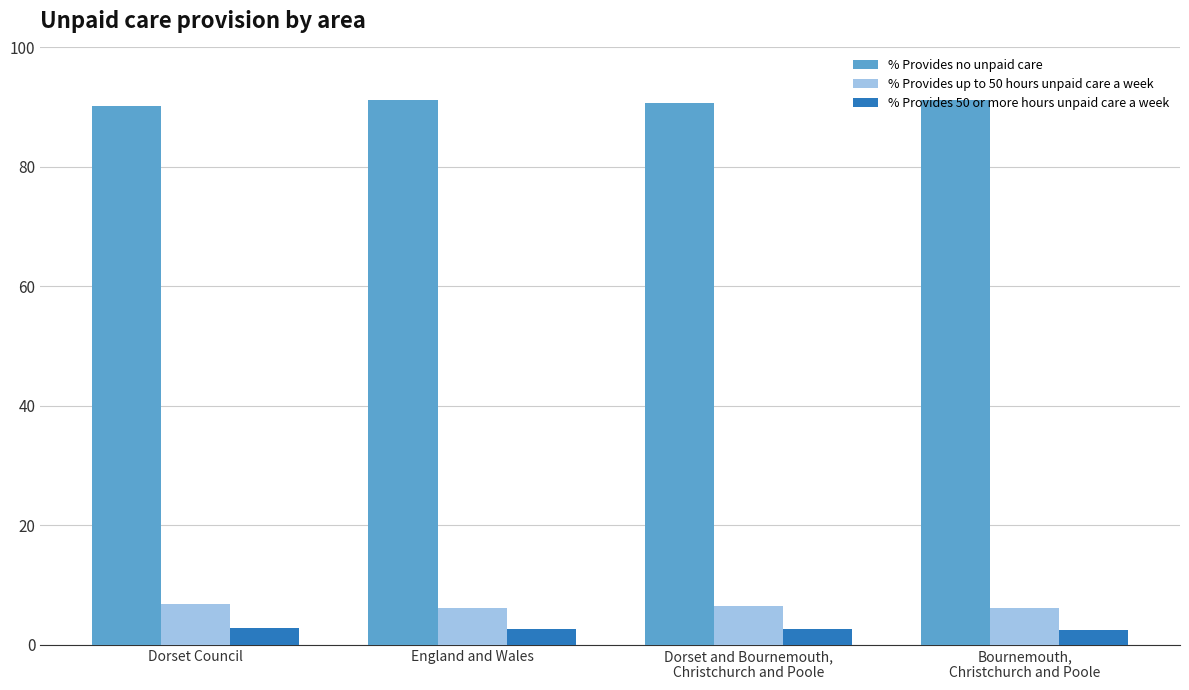

Which series has the largest total across all categories?

% Provides no unpaid care